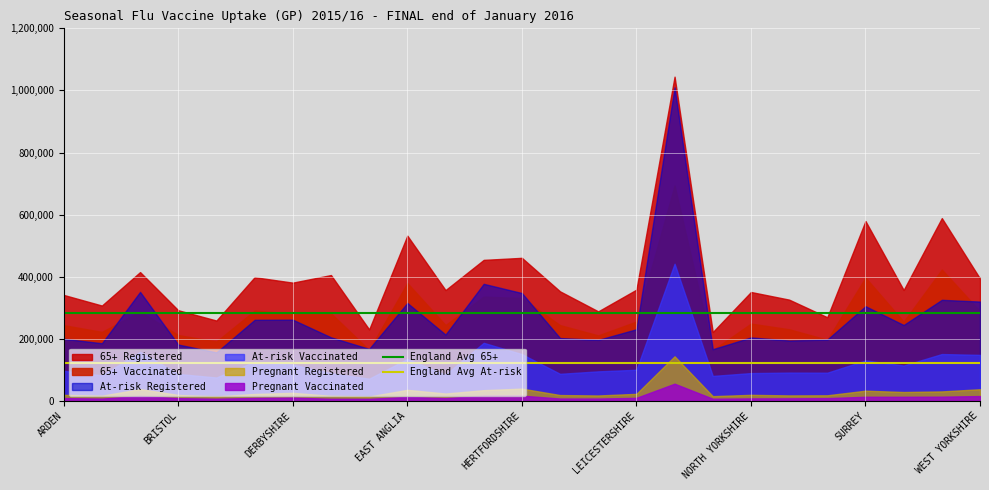

Is the value of England Avg At-risk at ARDEN greater than the value of England Avg 65+ at ARDEN?

No